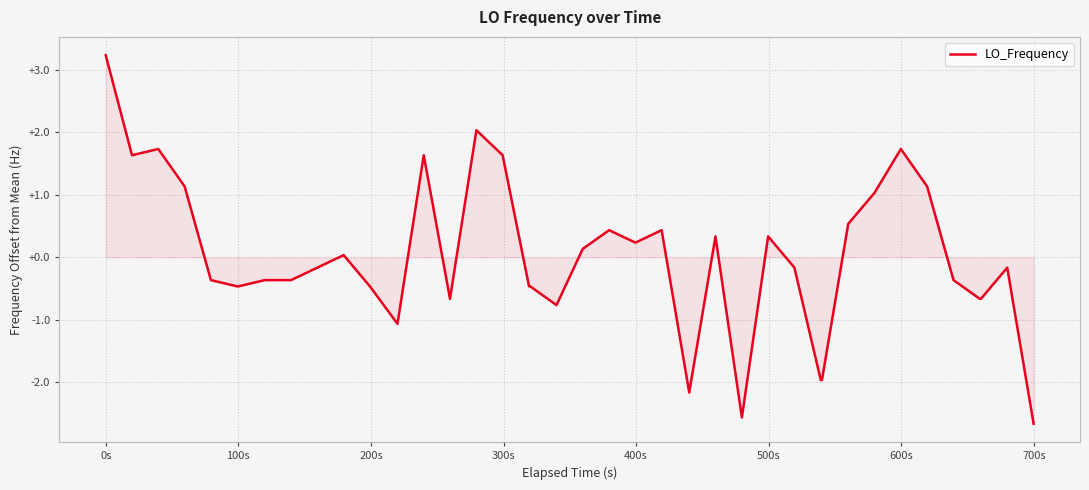

What is the difference between the maximum and minimum values?

5.9